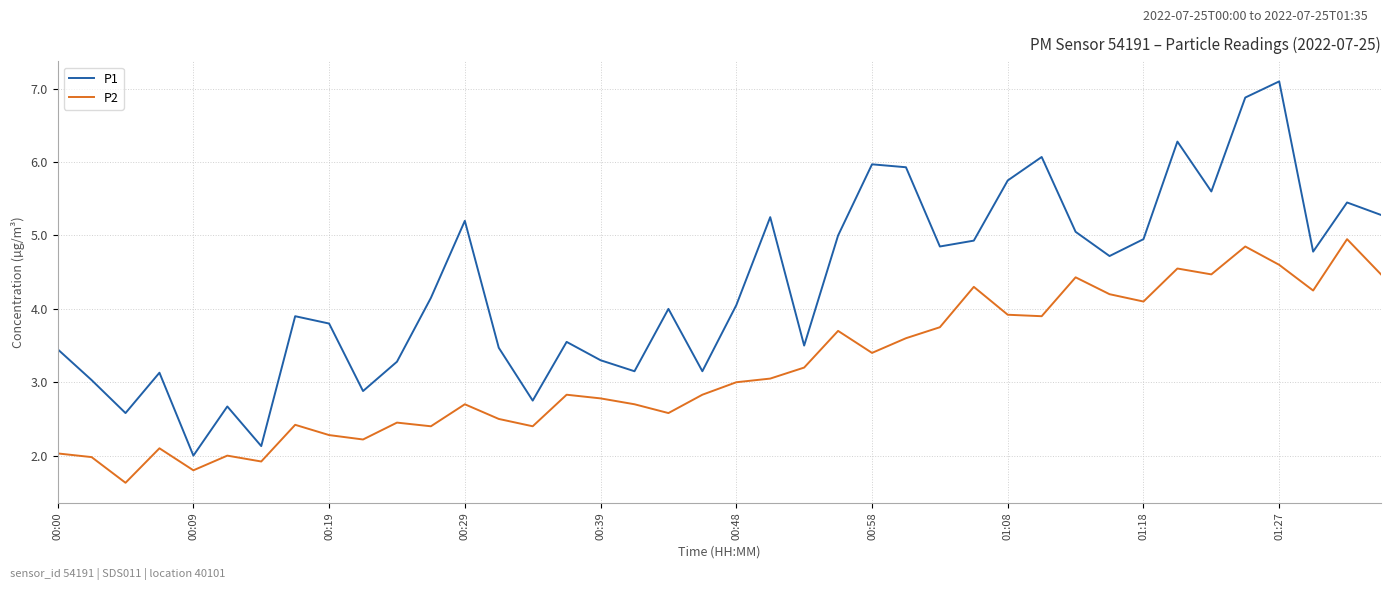

Which series has the largest total across all categories?

P1